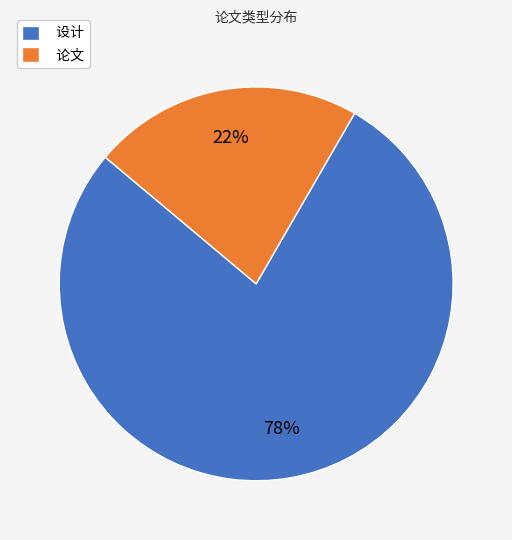

Which slice is the smallest?

论文